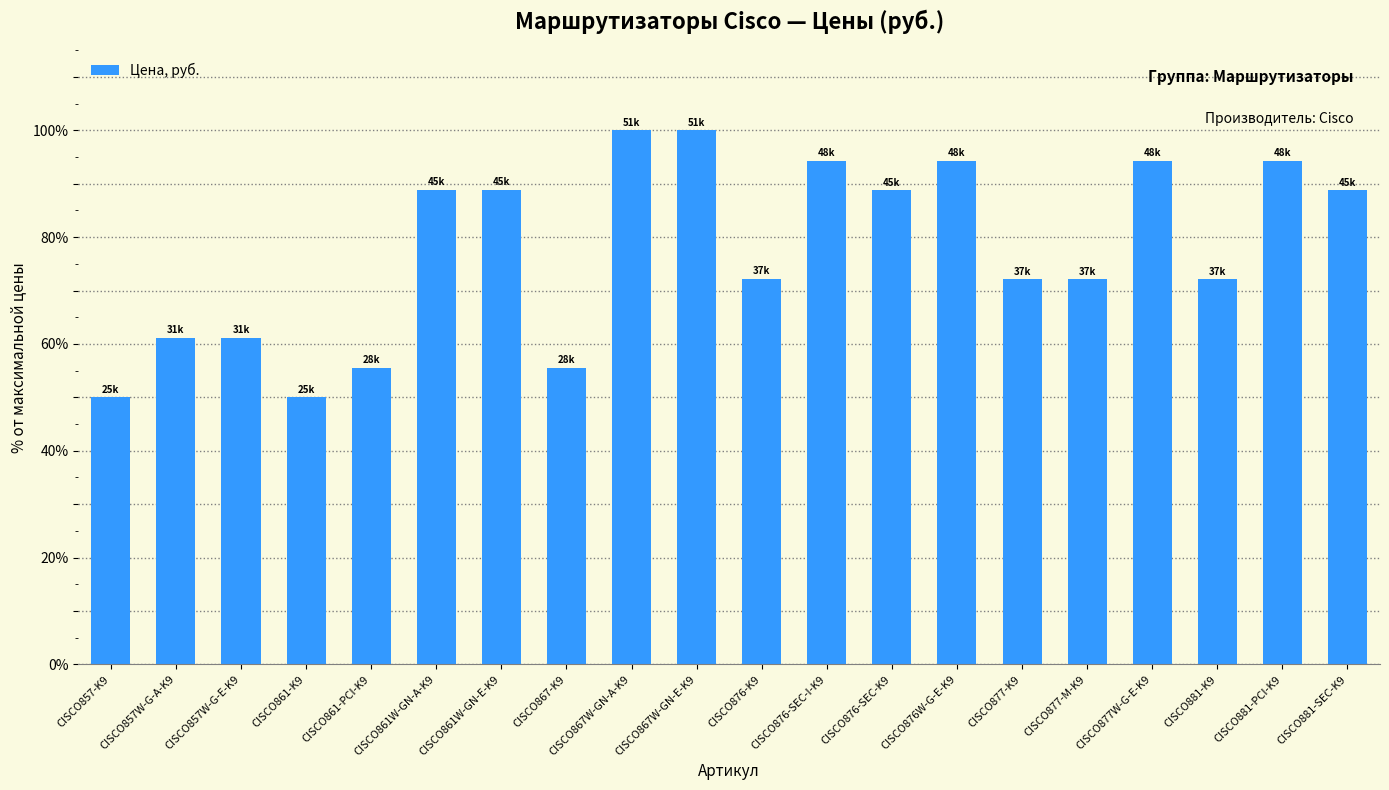

What is the greatest value displayed?

100.0